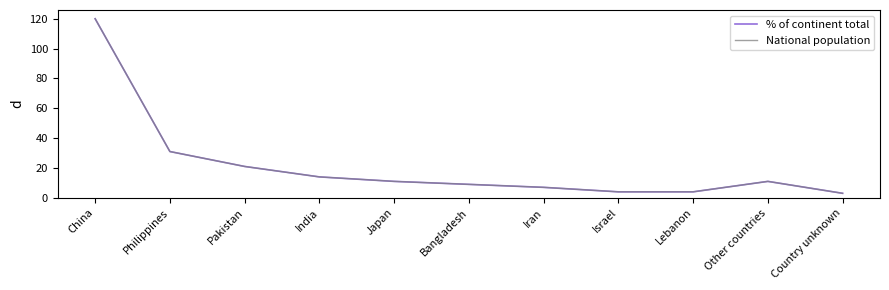

At which category does % of continent total reach its first local peak?

Other countries